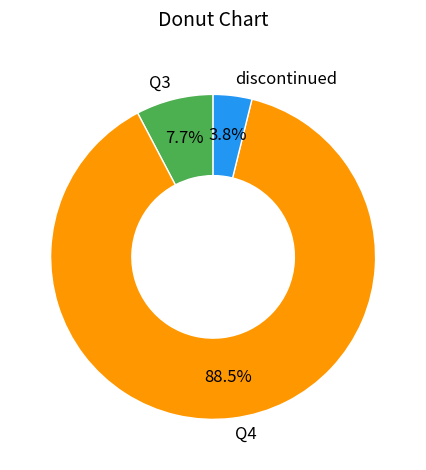

To the nearest percent, what percentage of the pie is Q3?

8%